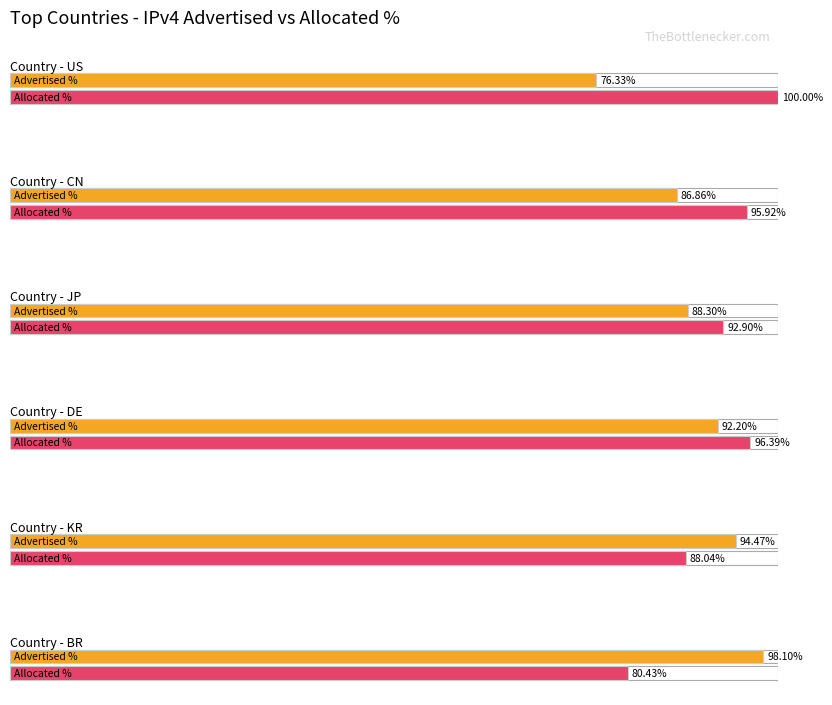

What is the sum of all Average utilization values?

536.3